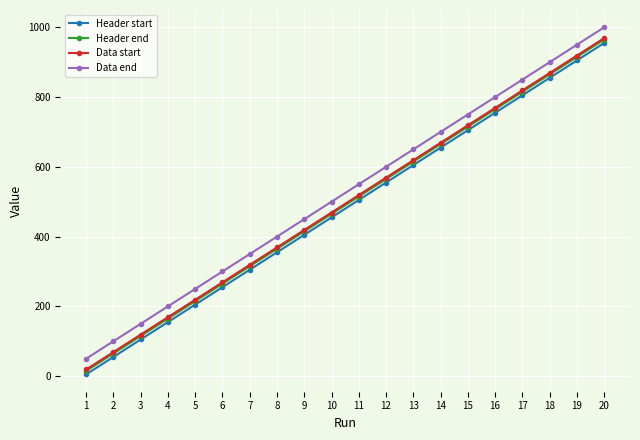

At which label does Data end reach its minimum?

1